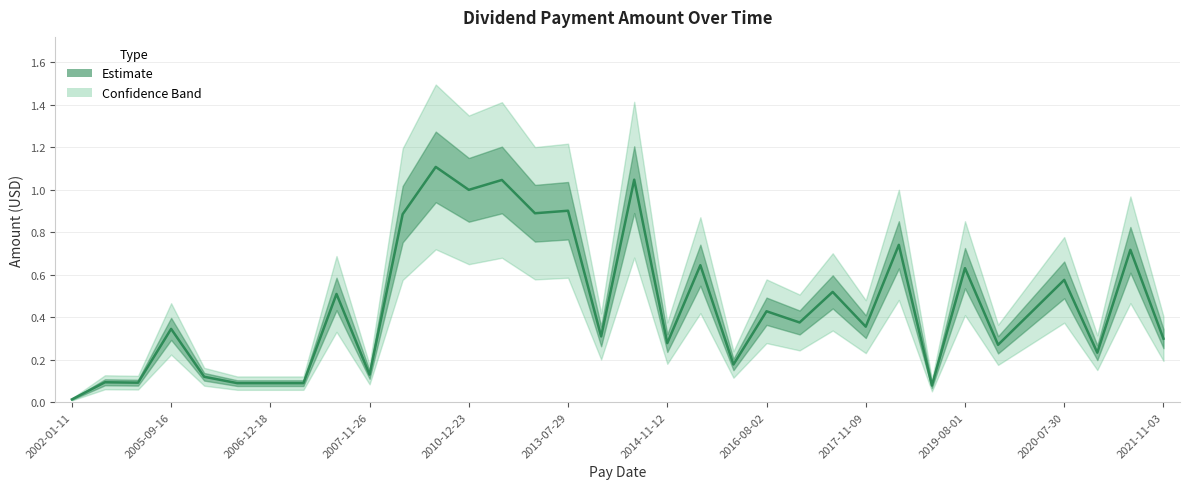

How many lines are shown in the chart?

1